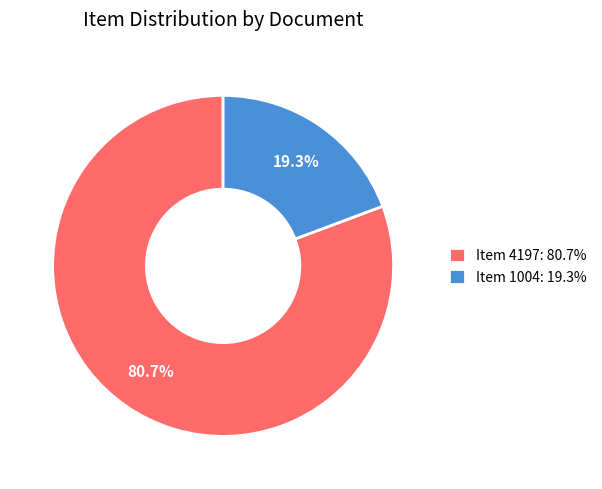

Combined, what portion of the pie is Item 4197: 80.7% and Item 1004: 19.3%?

100.0%